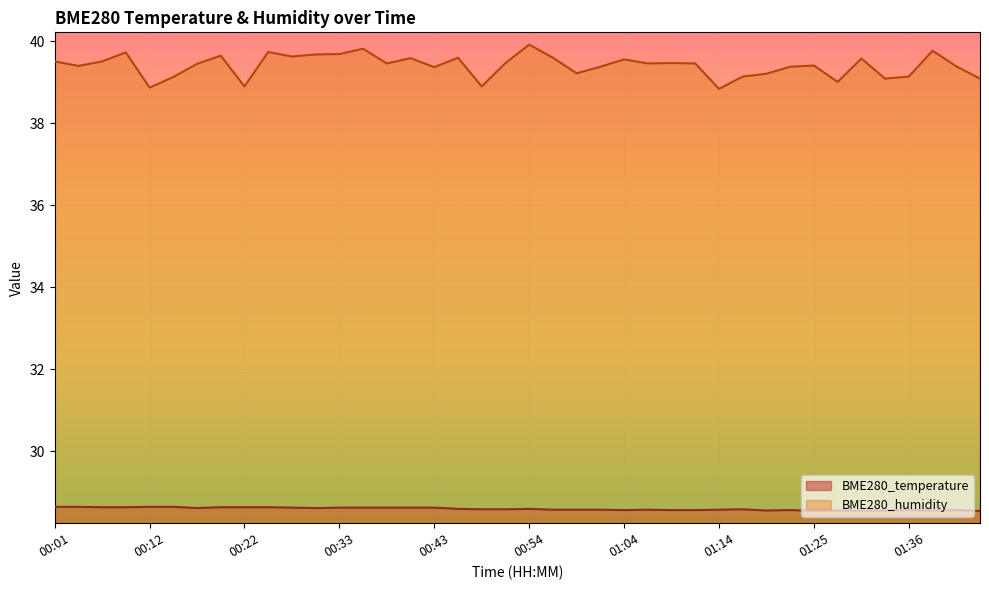

Which category has the lowest value across all series?

01:25